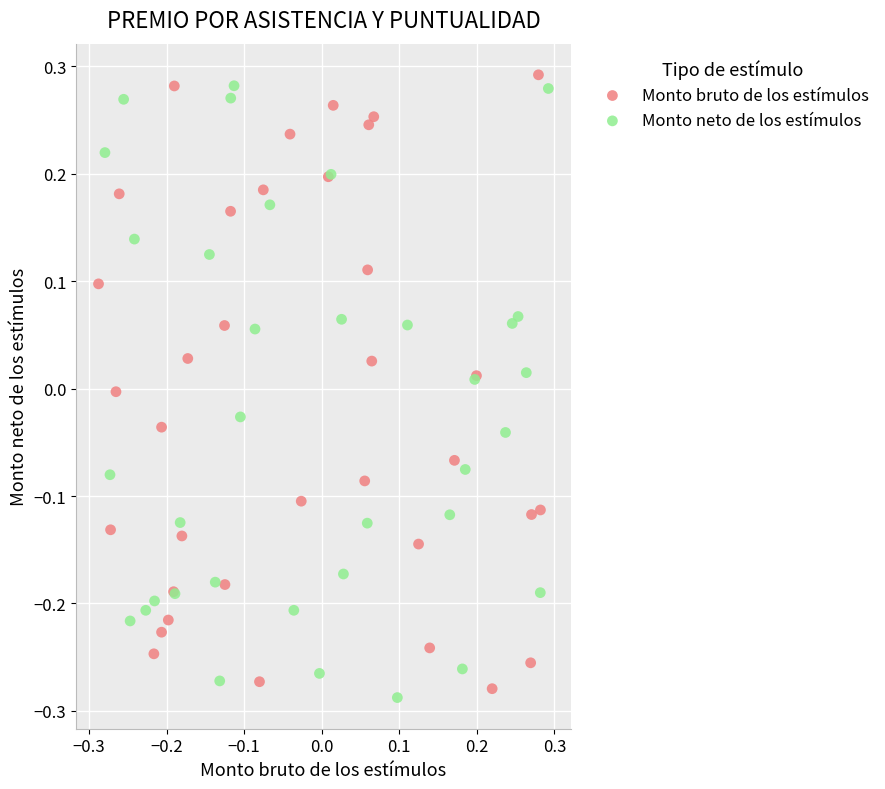

What are all the series names shown in the legend?

Monto bruto de los estímulos, Monto neto de los estímulos